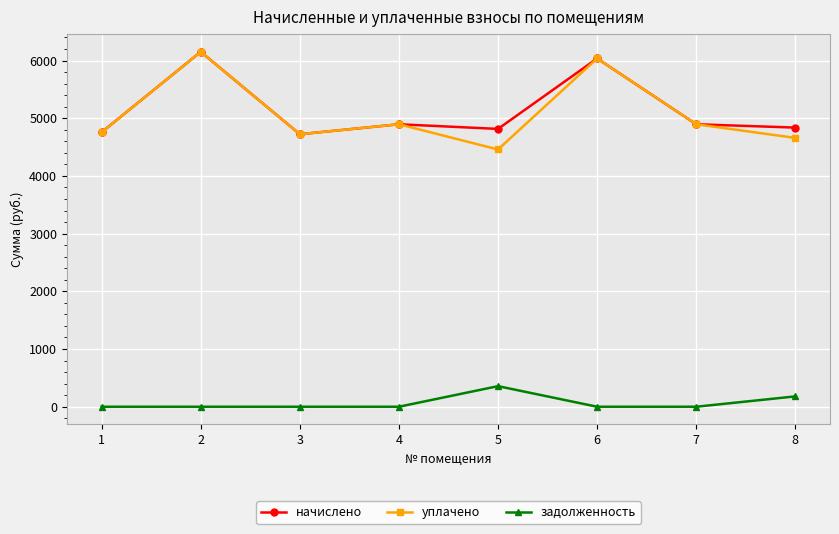

What is the highest value of the задолженность series?

356.7